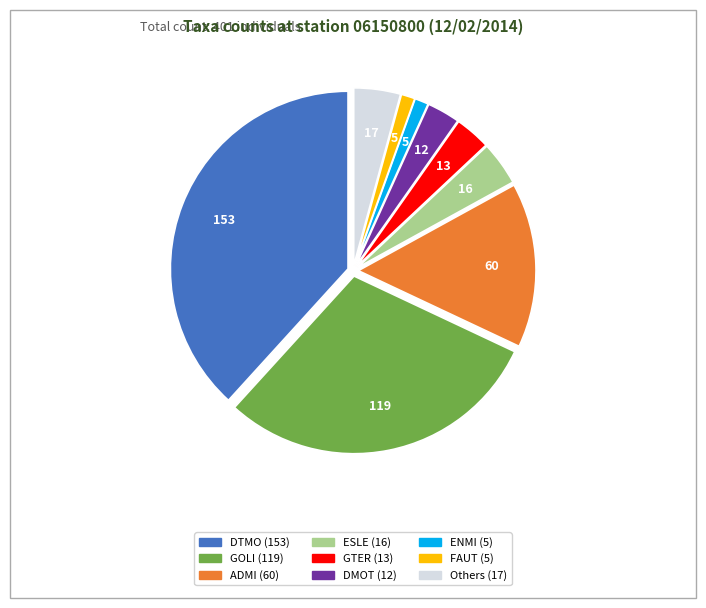

Is there a majority slice in this chart?

No